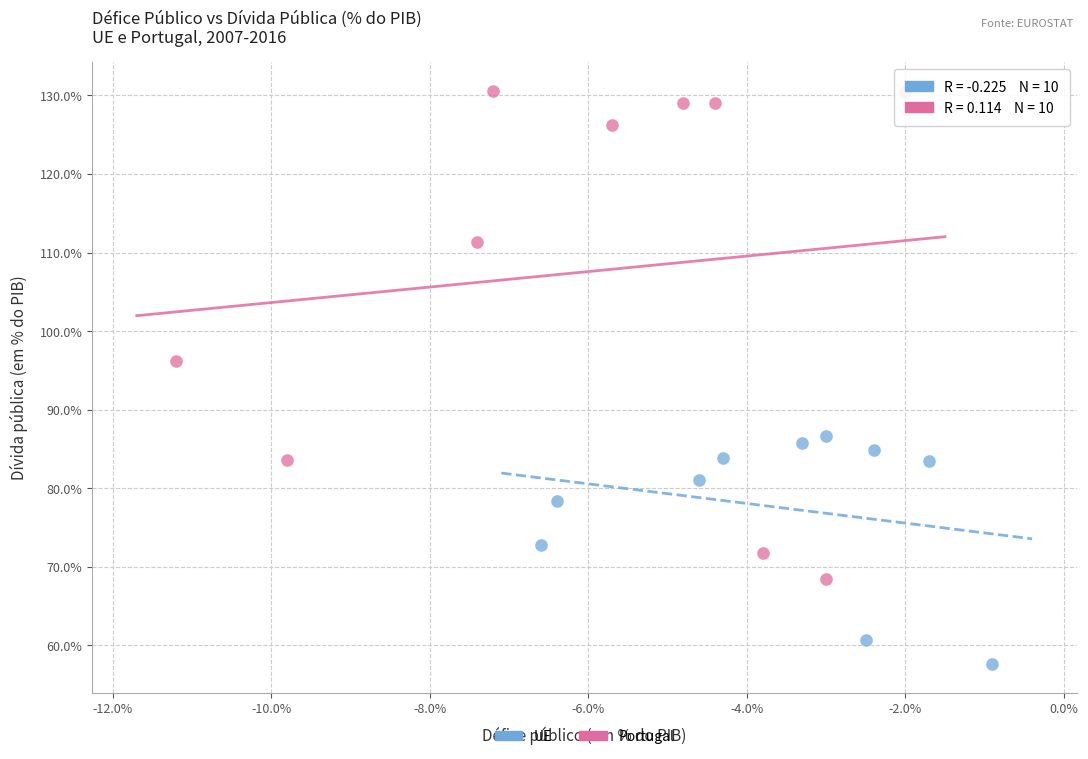

Which series has the largest Y range (max minus min)?

Portugal